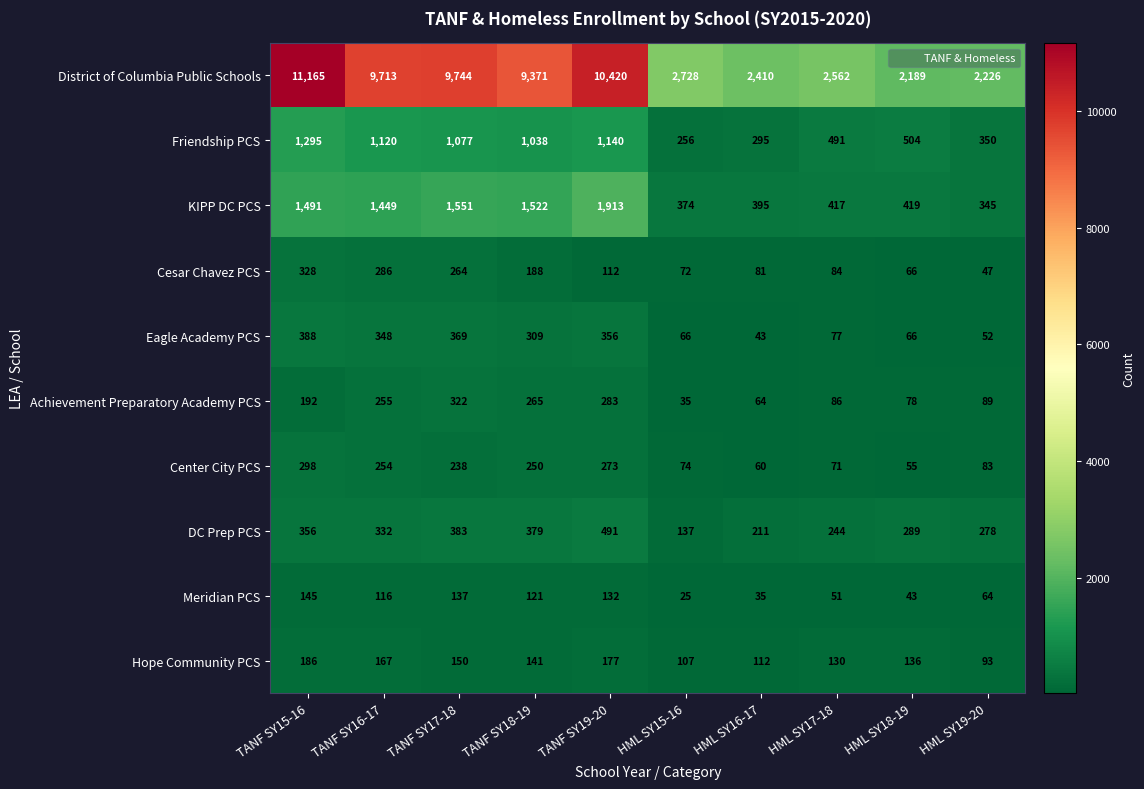

Which series has the largest total across all categories?

District of Columbia Public Schools